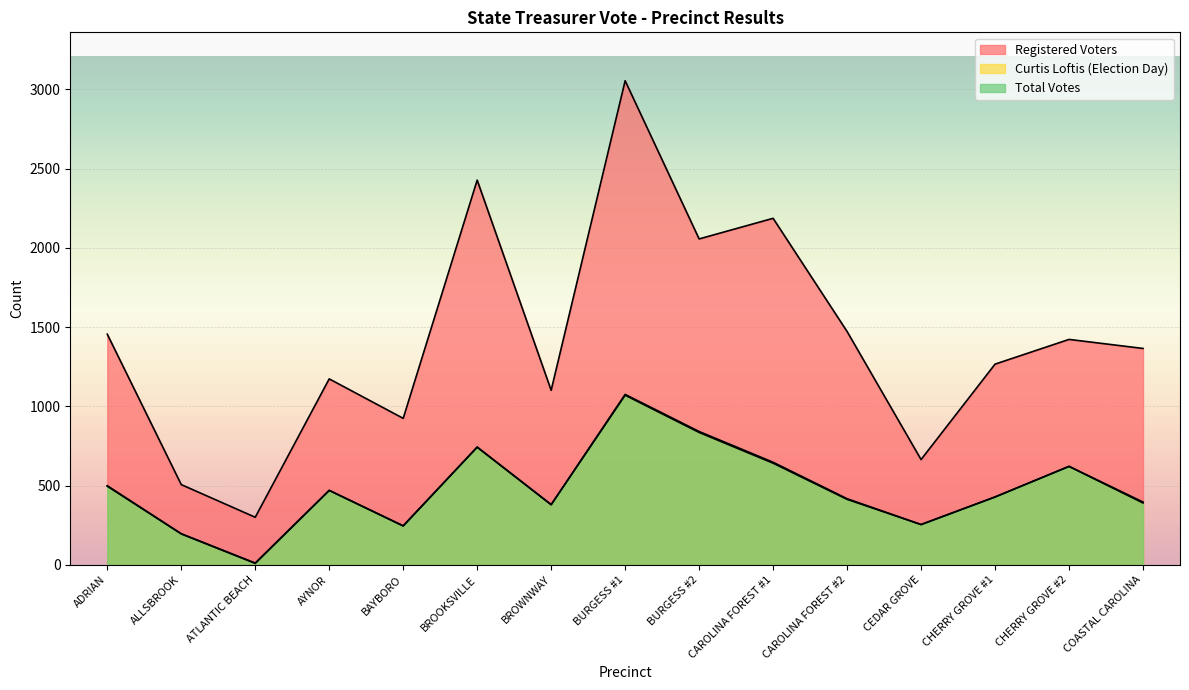

What position from the left is ALLSBROOK?

2